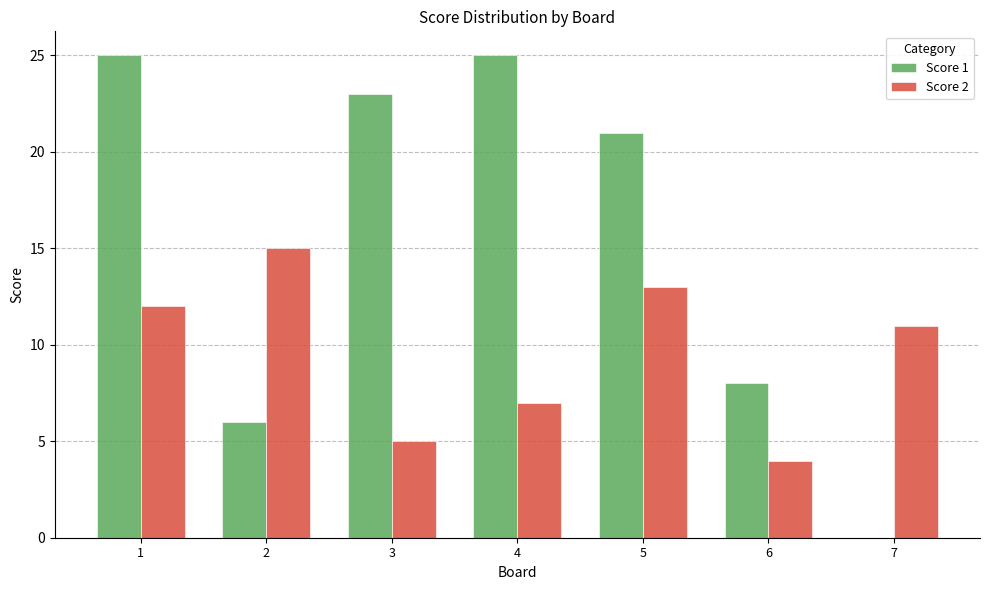

Is the value of Score 1 at 5 greater than the value of Score 2 at 3?

Yes